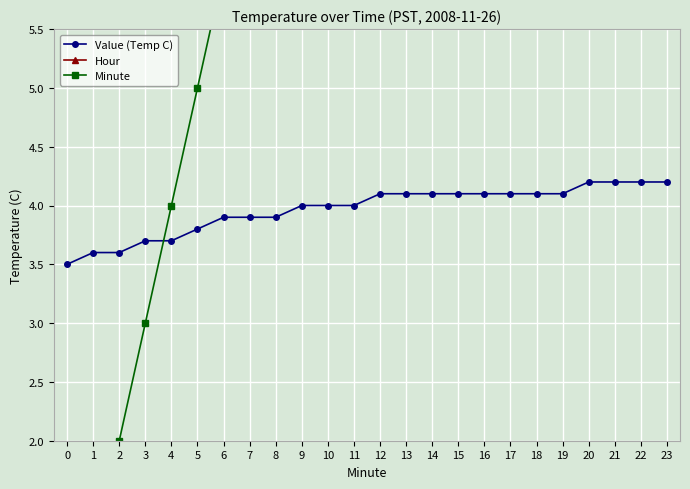

Which has a higher value, 2 or 5?

5